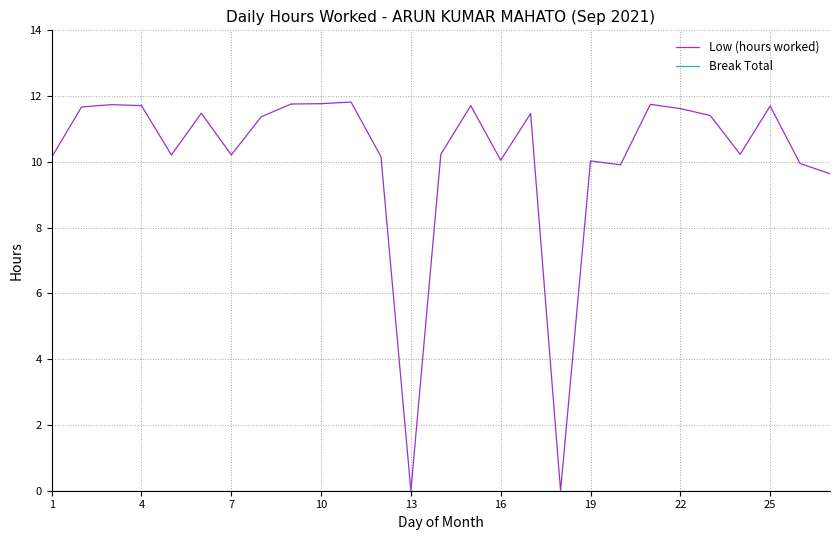

What is the maximum value shown in the chart?

11.8